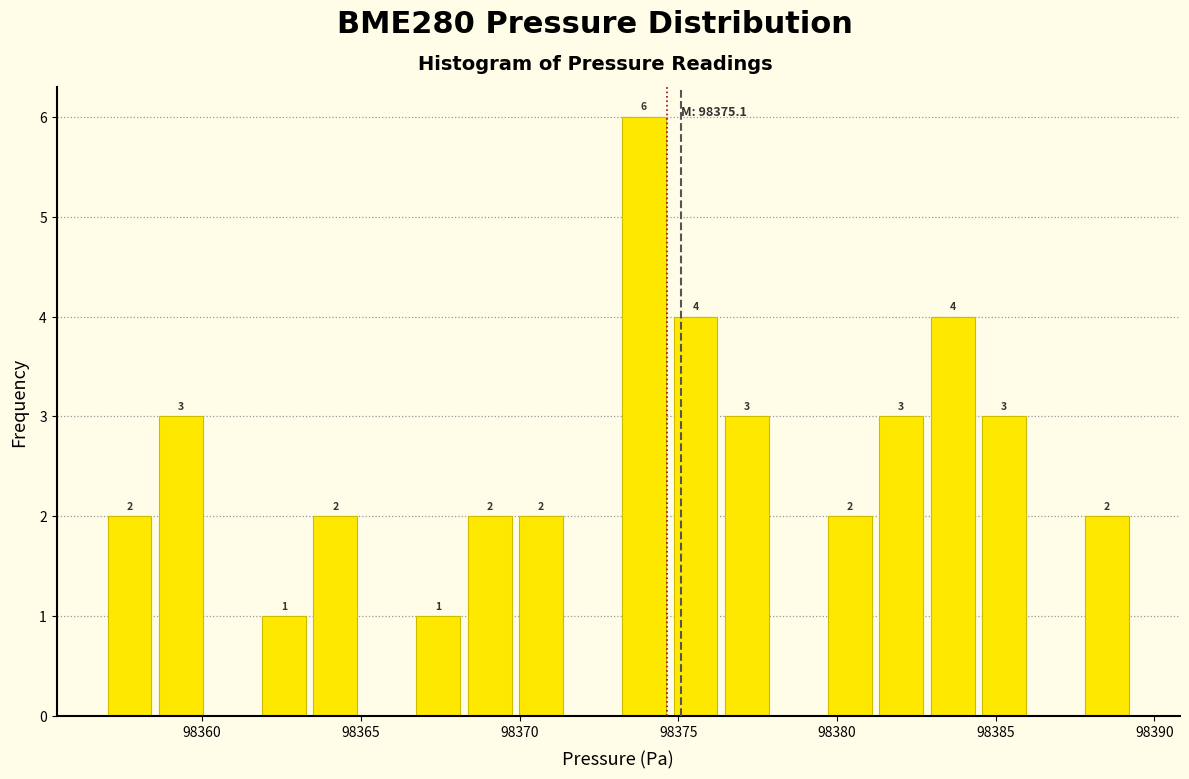

Around what value on the x-axis is the tallest bar? Give the approximate position of its centre, as read against the axis.

98374.0